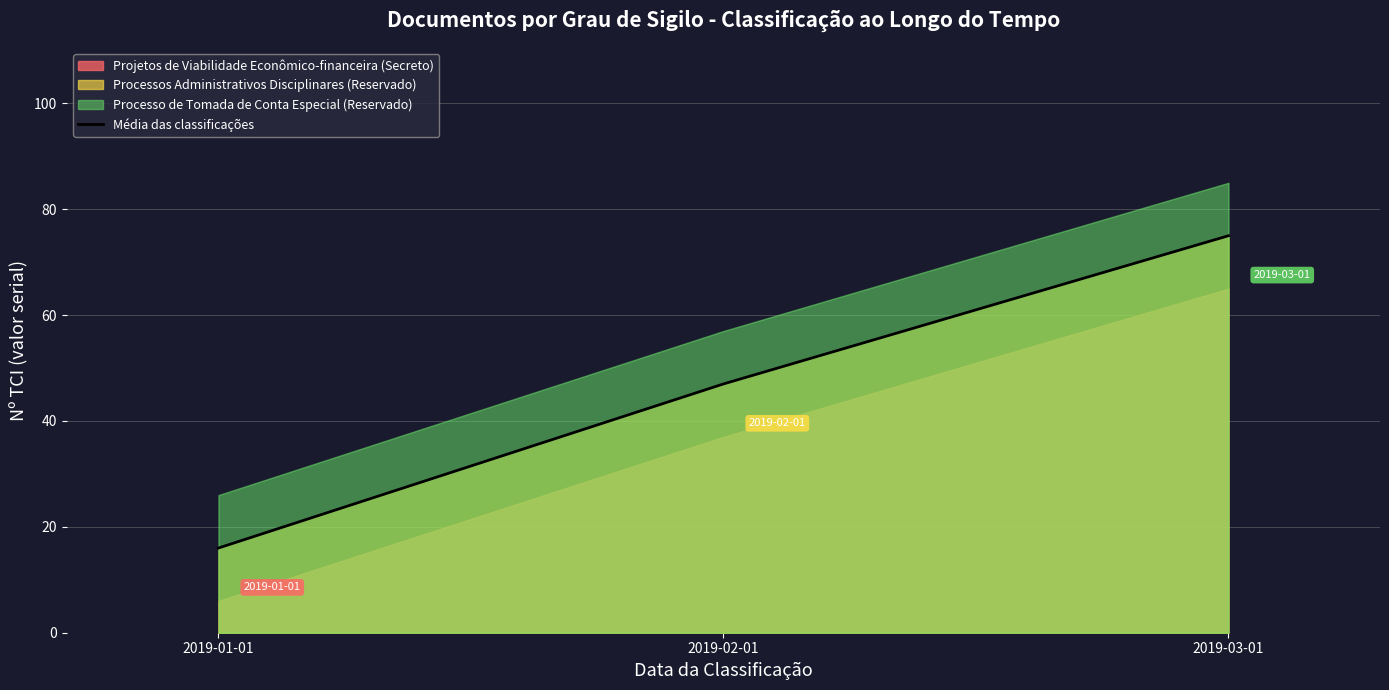

Between 2019-01-01 and 2019-03-01, which is larger?

2019-03-01